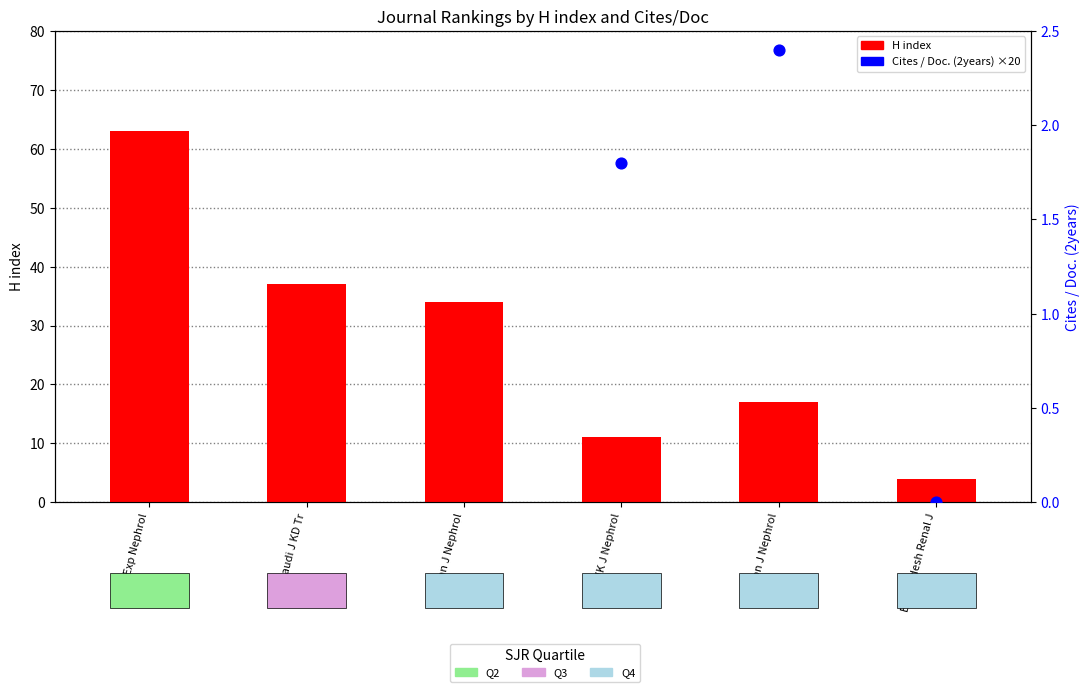

At how many categories does at least one series exceed 52?

1